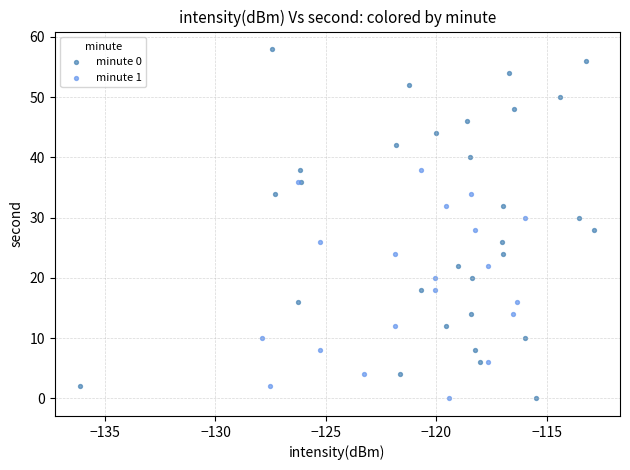

Which series contains the highest Y value?

minute 0